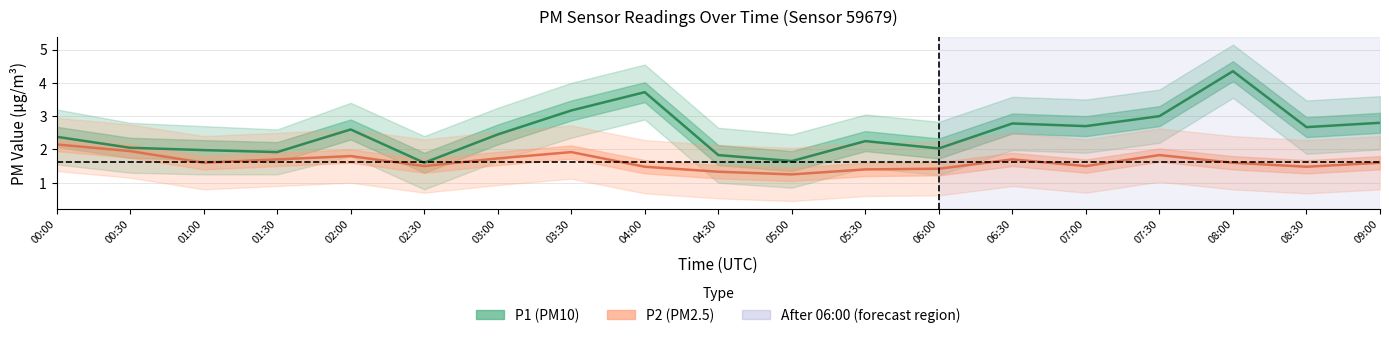

True or false: P1 (PM10) and P2 (PM2.5) intersect in this chart.

False